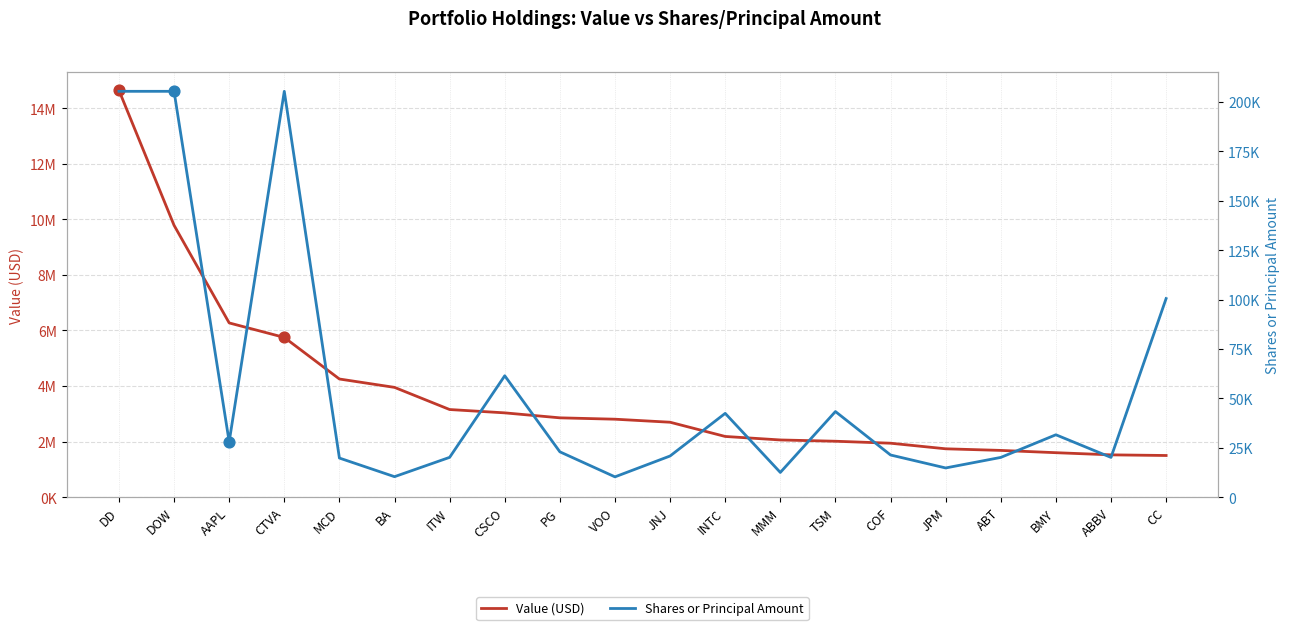

Is the value of Value (USD) at CSCO greater than the value of Shares or Principal Amount at ITW?

Yes